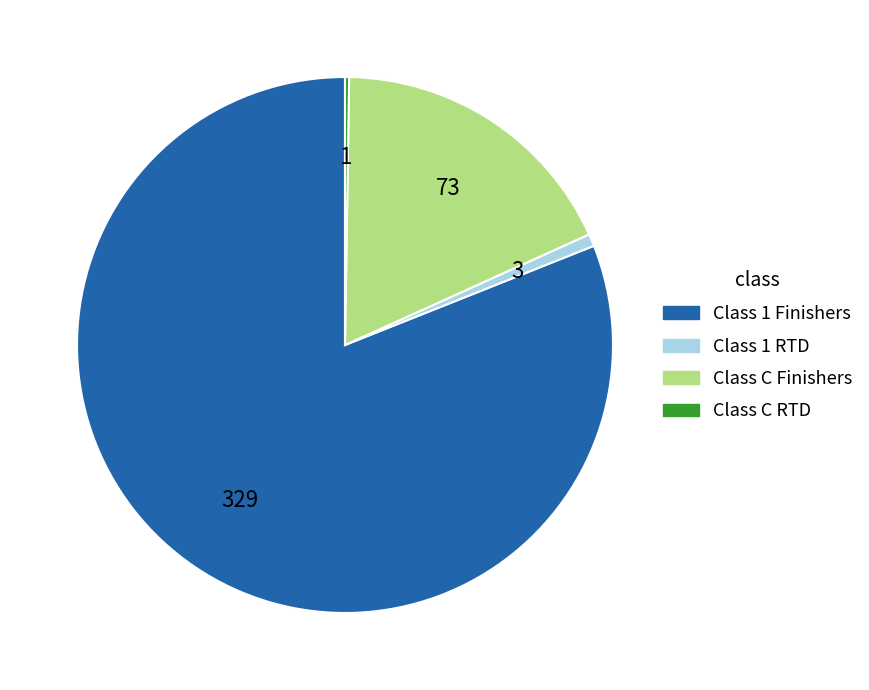

Is there a majority slice in this chart?

Yes